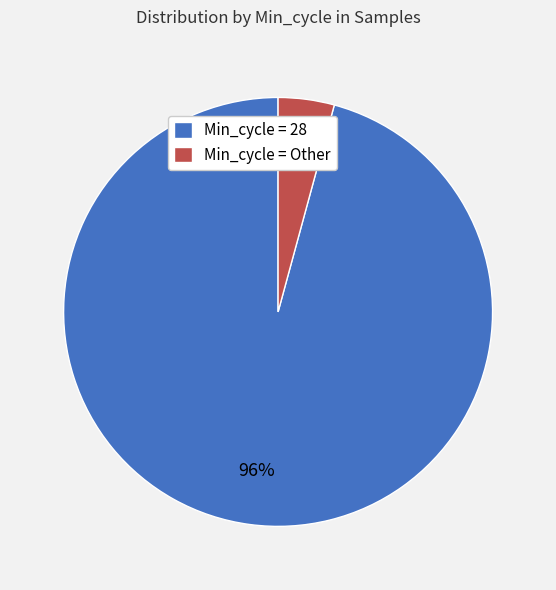

What is the largest slice in the pie chart?

Min_cycle = 28